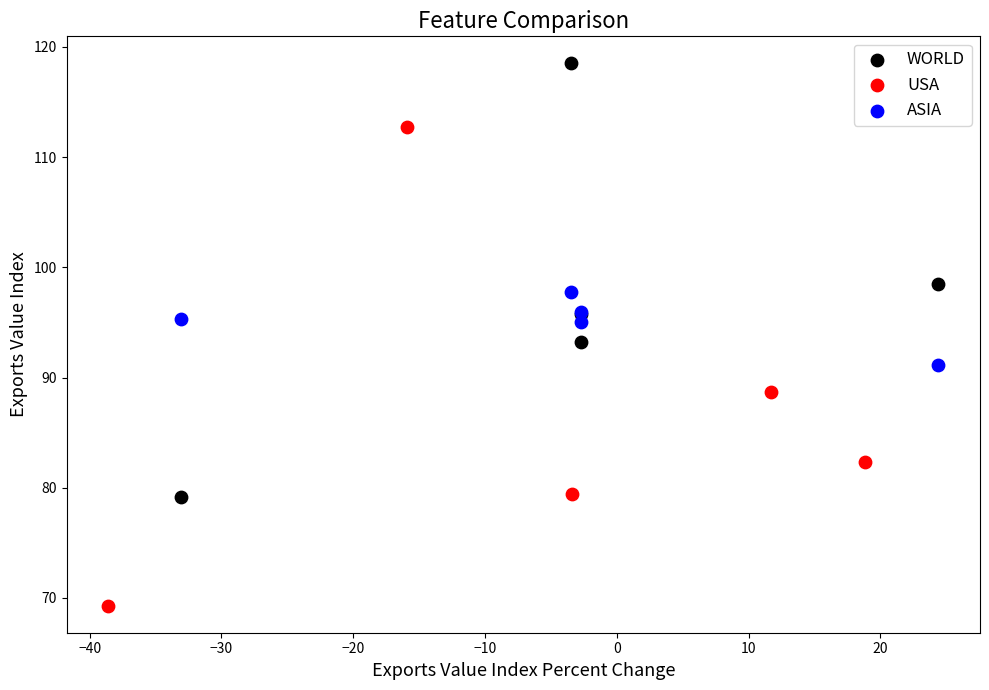

Which series contains the lowest Y value?

USA